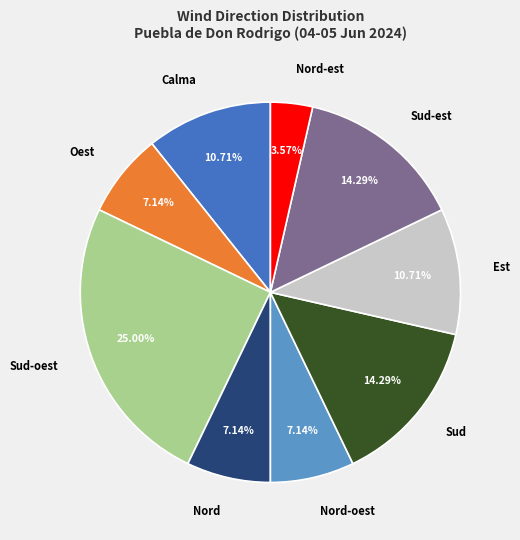

Which has a higher value, Nord-oest or Est?

Est